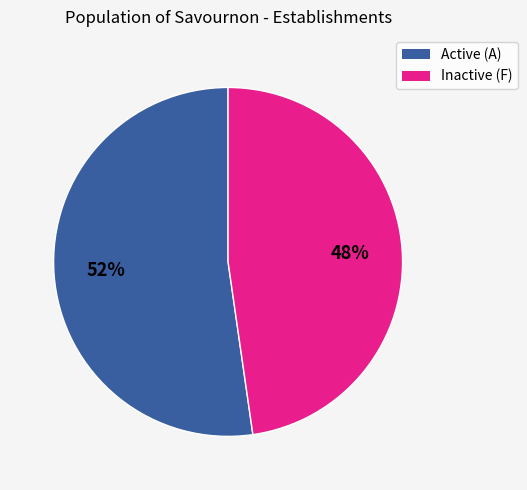

Is there a majority slice in this chart?

Yes